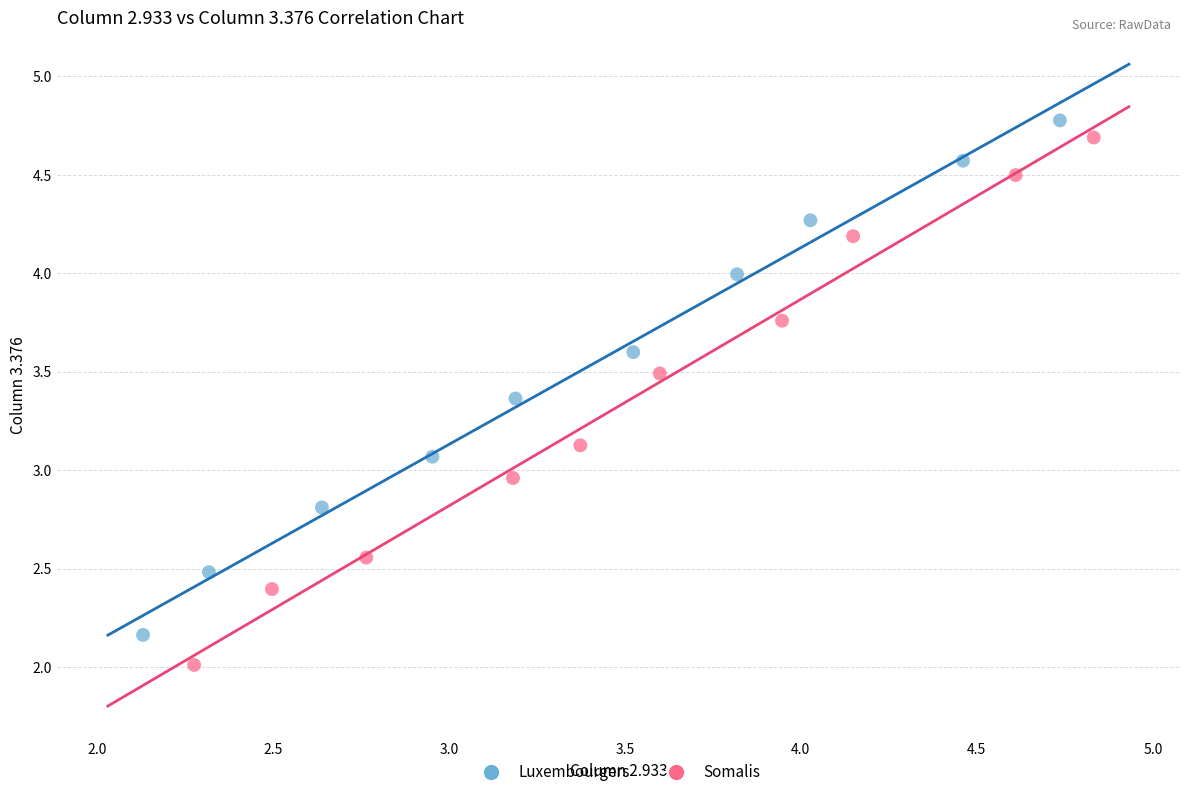

Which series contains the lowest Y value?

Somalis